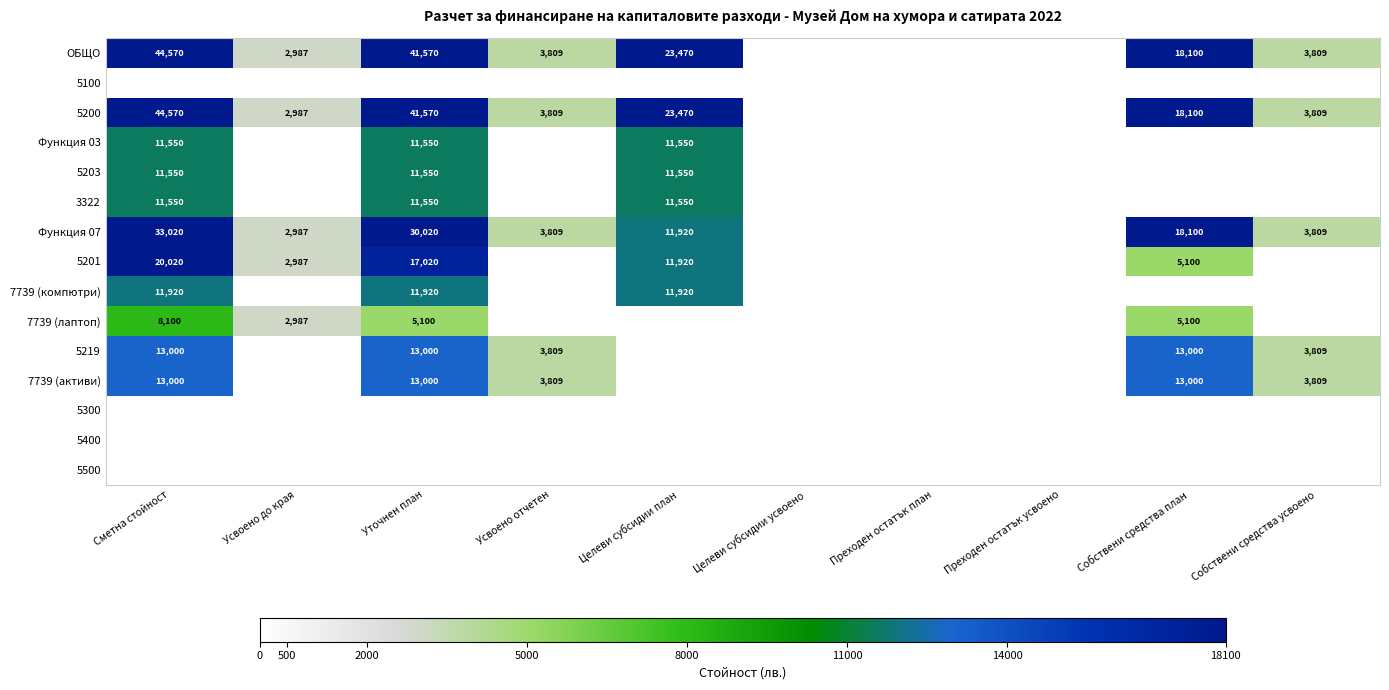

What is the sum of the 7739 (активи) values at Уточнен план and Собствени средства усвоено?

16809